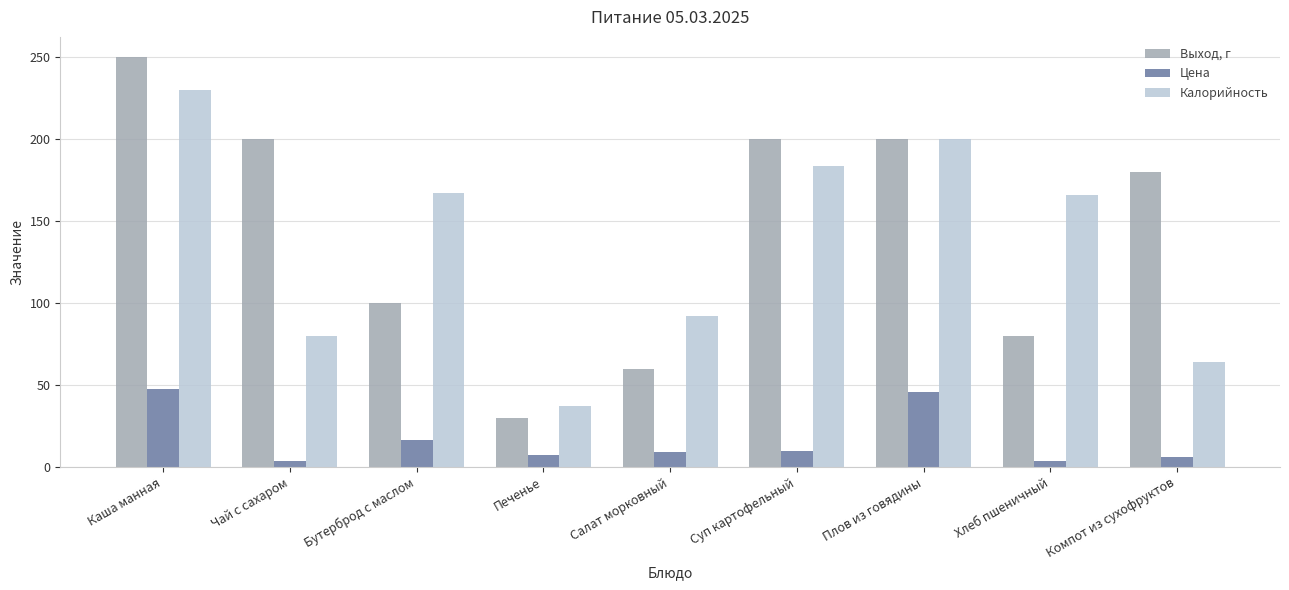

Rank the series at Суп картофельный from highest to lowest value.

Выход, г, Калорийность, Цена